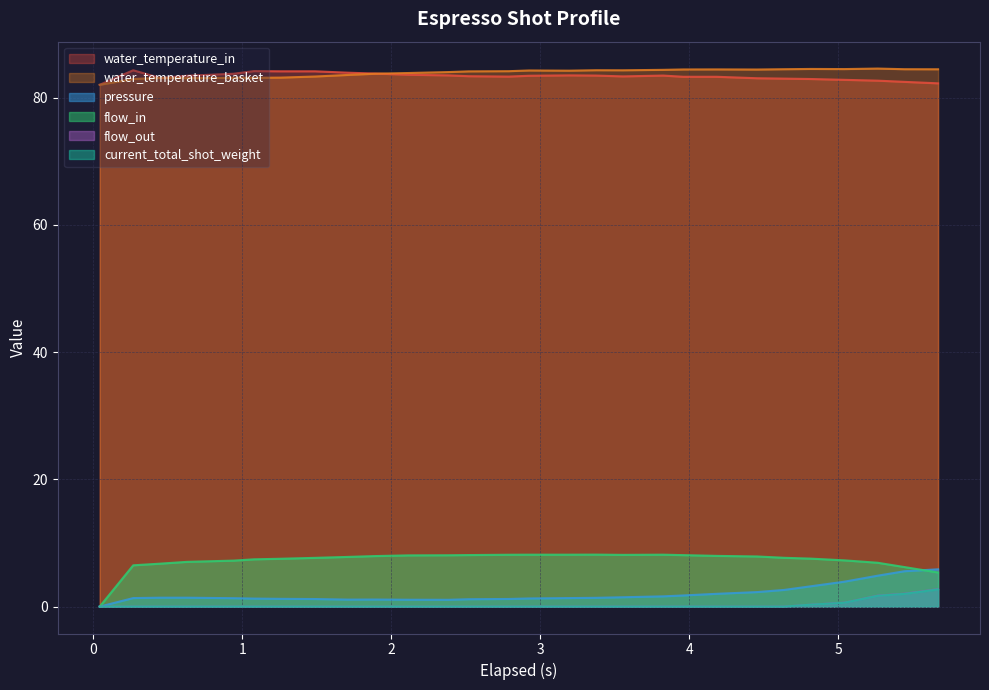

What is the highest value of the water_temperature_in series?

84.3